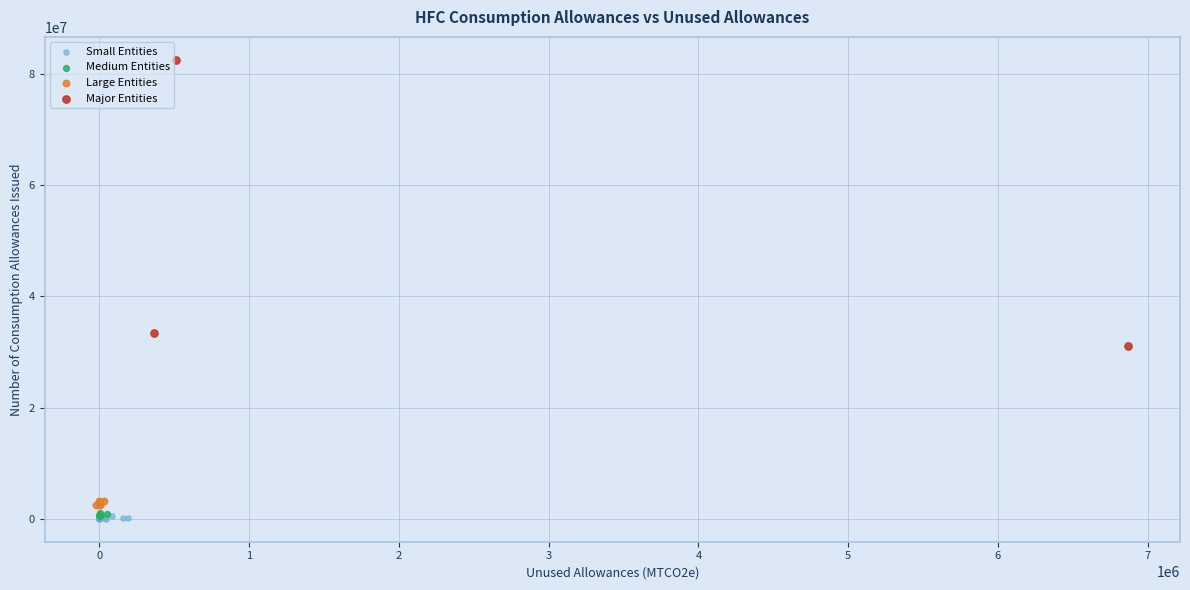

Which series reaches the maximum Y coordinate?

Major Entities